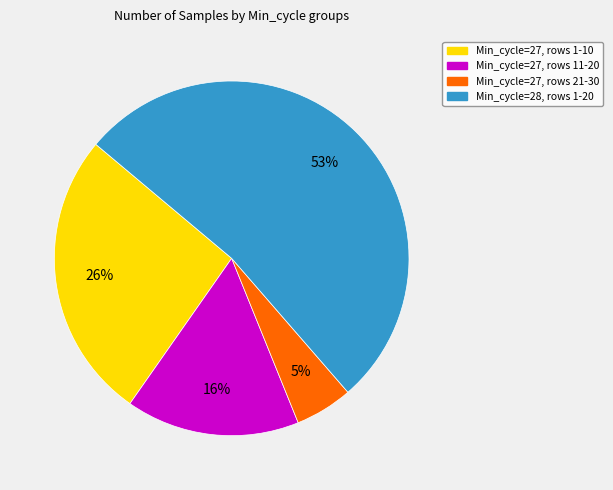

Does any single category account for the majority?

Yes